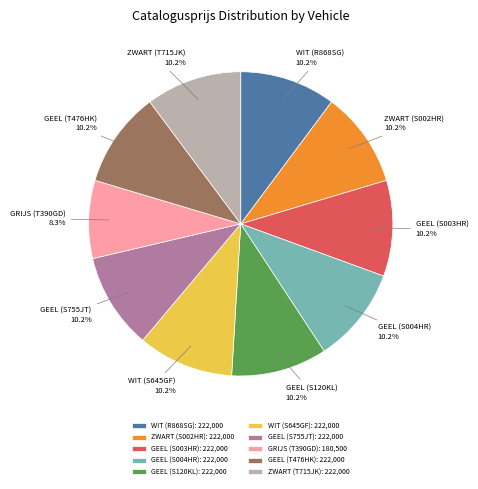

To the nearest percent, what portion does WIT (S645GF) represent?

10%